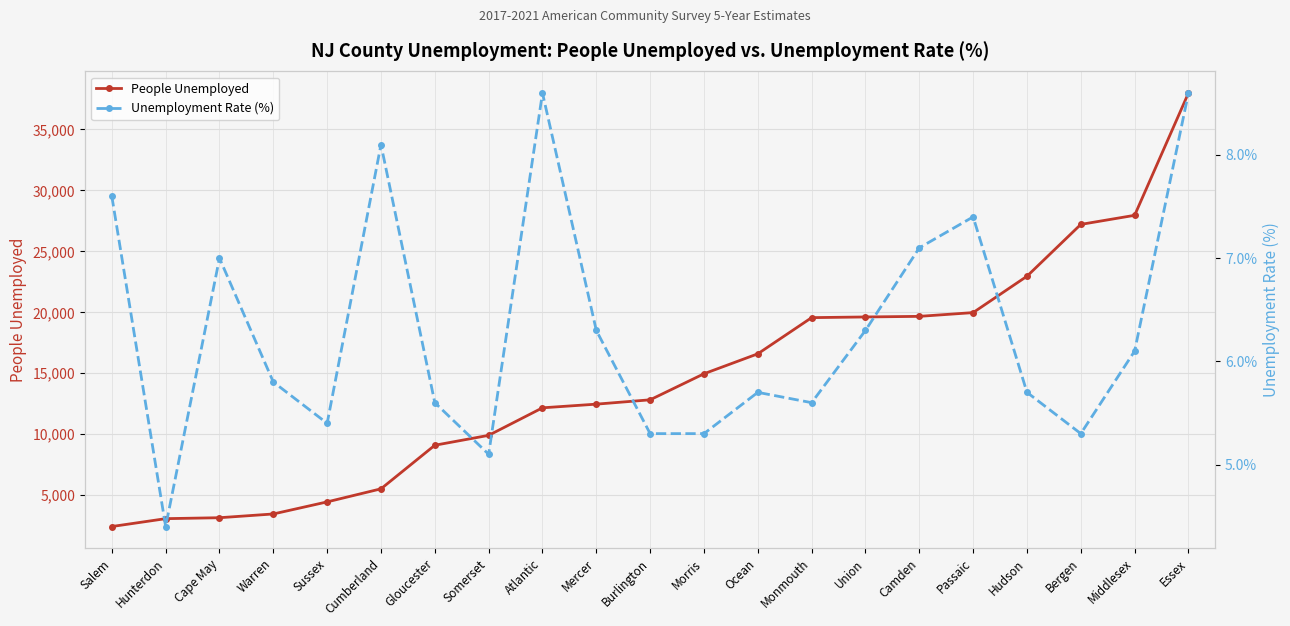

True or false: Unemployment Rate (%) has a value of 10.2 at Camden.

False